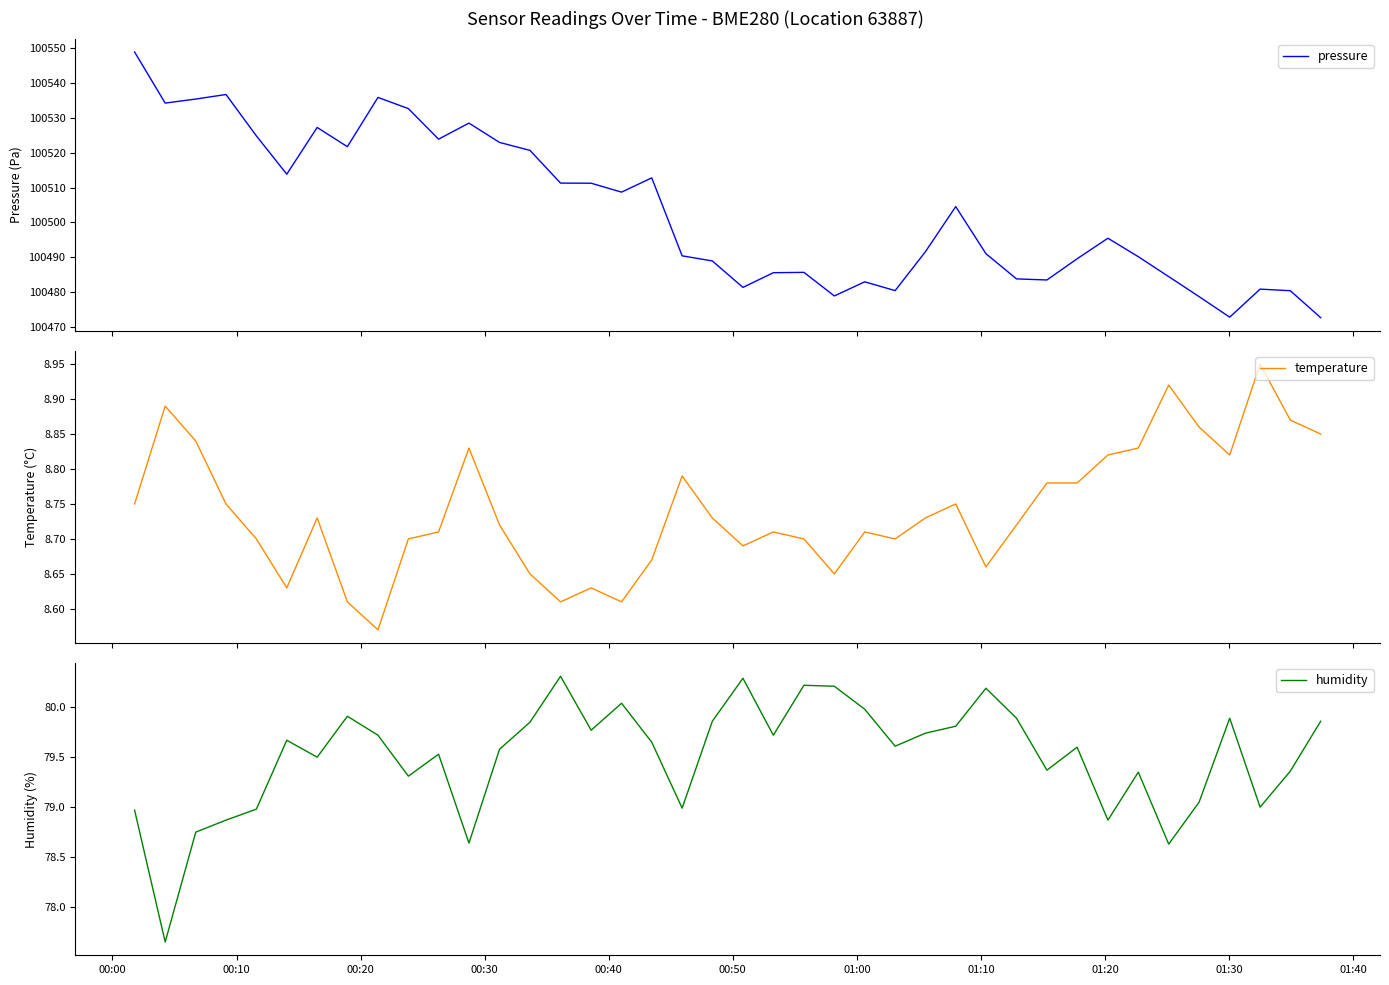

What is the maximum value for pressure?

100549.0